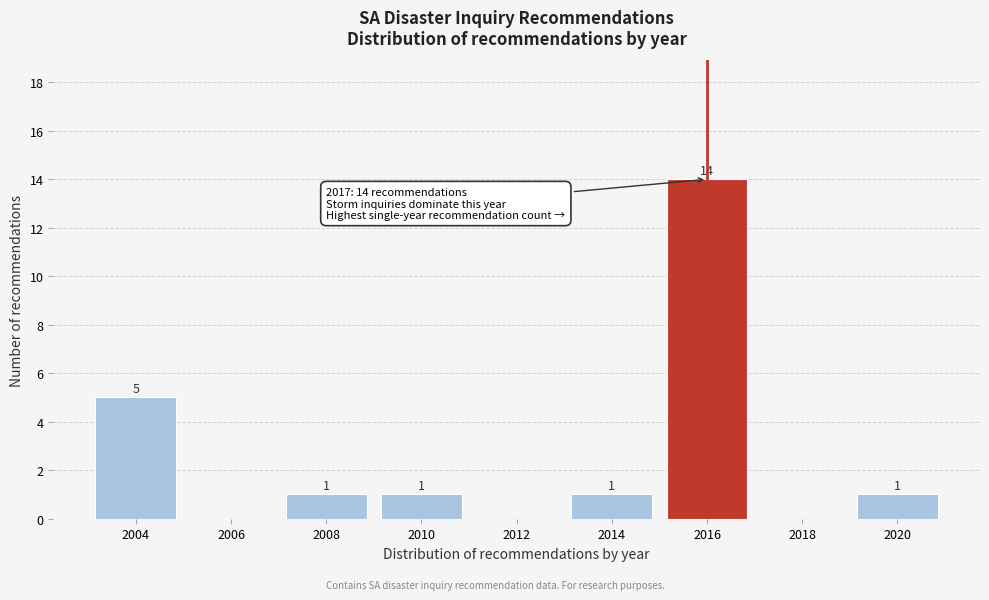

Reading right to left, extract all data points from this chart.

2020=1	2018=0	2016=14	2014=1	2012=0	2010=1	2008=1	2006=0	2004=5